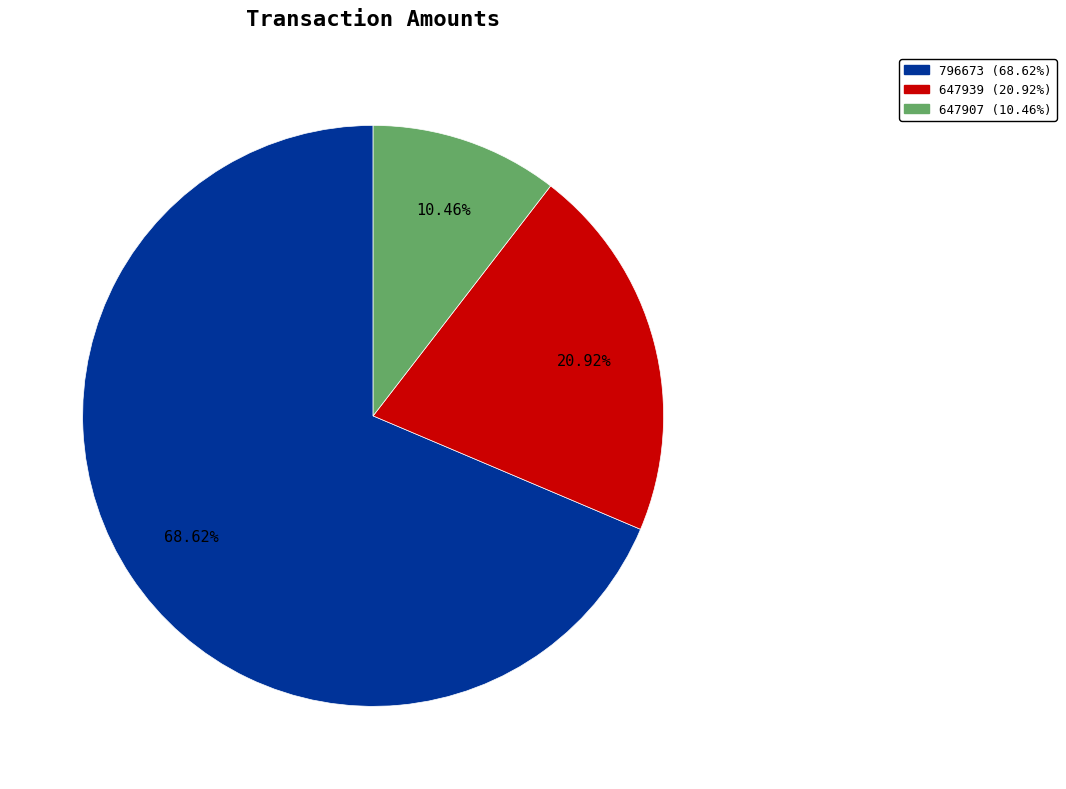

To the nearest percent, what is the difference between the 647939 and 796673 slice percentages?

48%